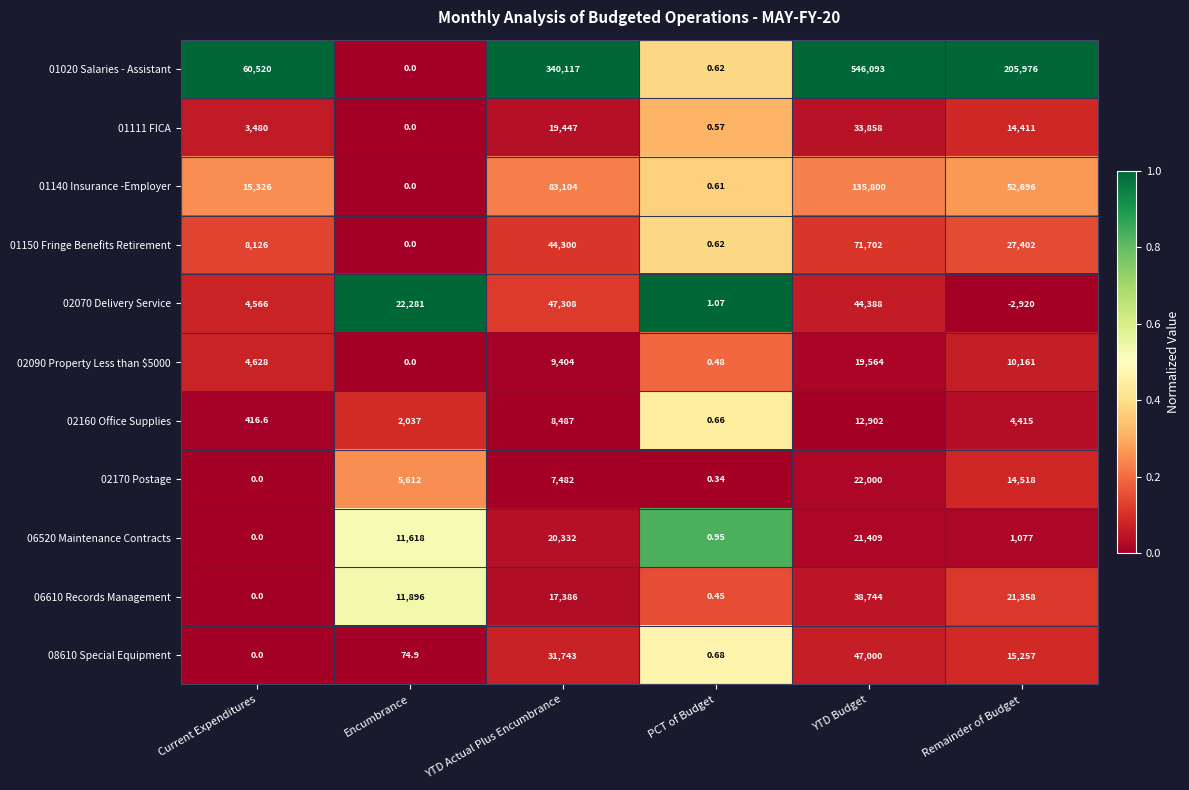

At which label does 02070 Delivery Service reach its peak?

YTD Actual Plus Encumbrance